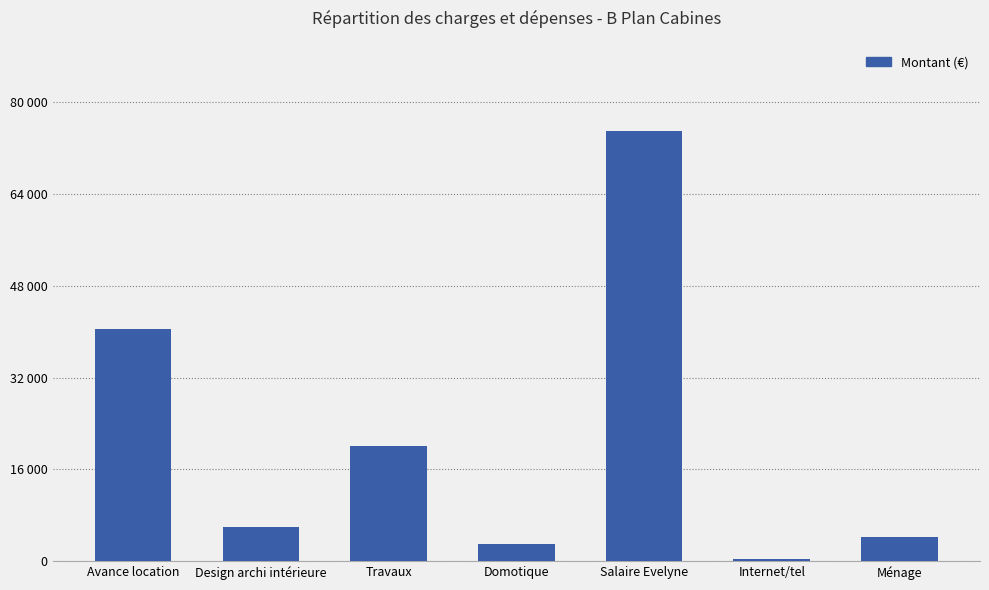

What is the sum of all values?

149147